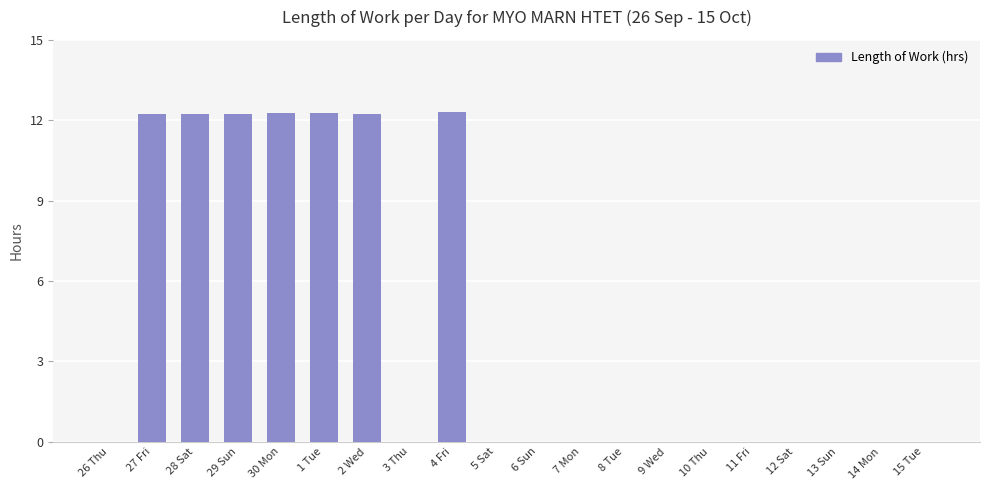

What is the greatest value displayed?

12.3